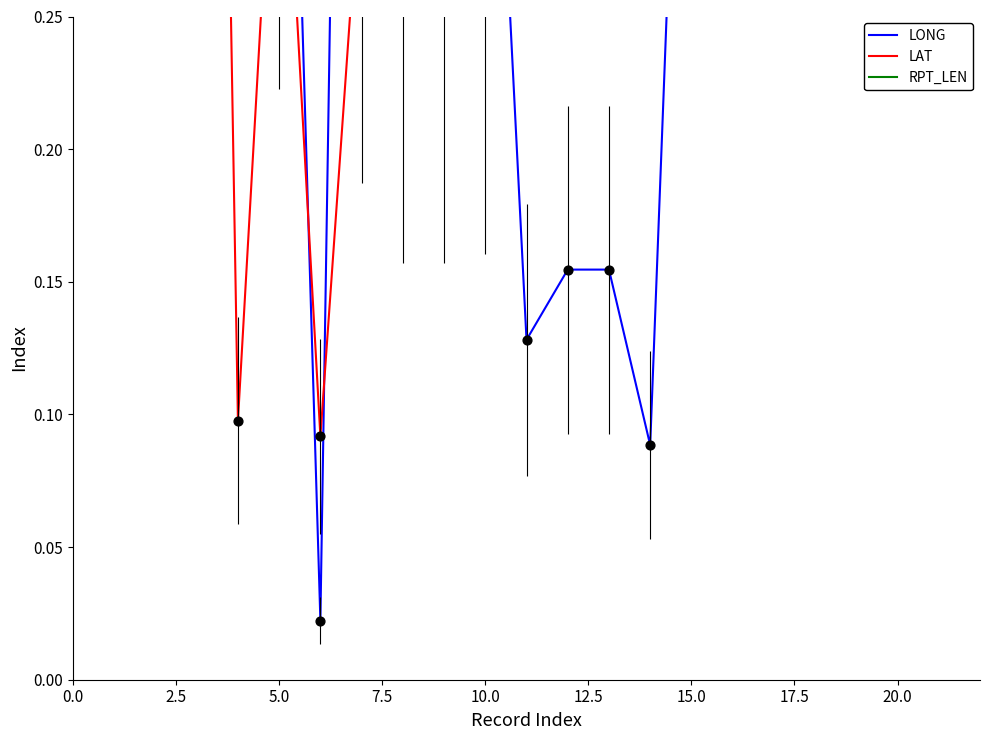

What is the total value across all series at 2.5?

1.8